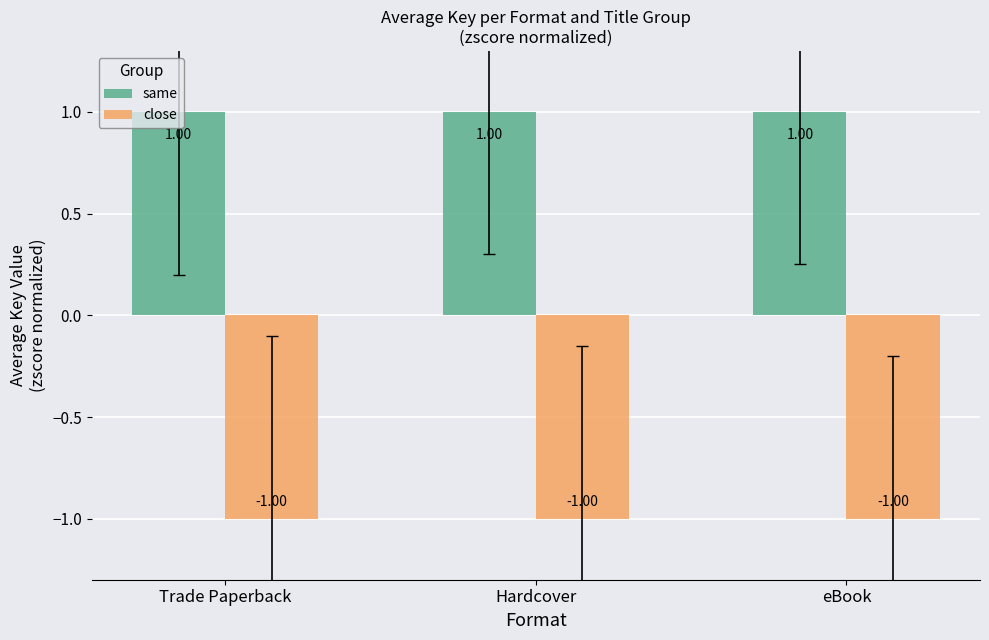

What is the sum of all same values?

3